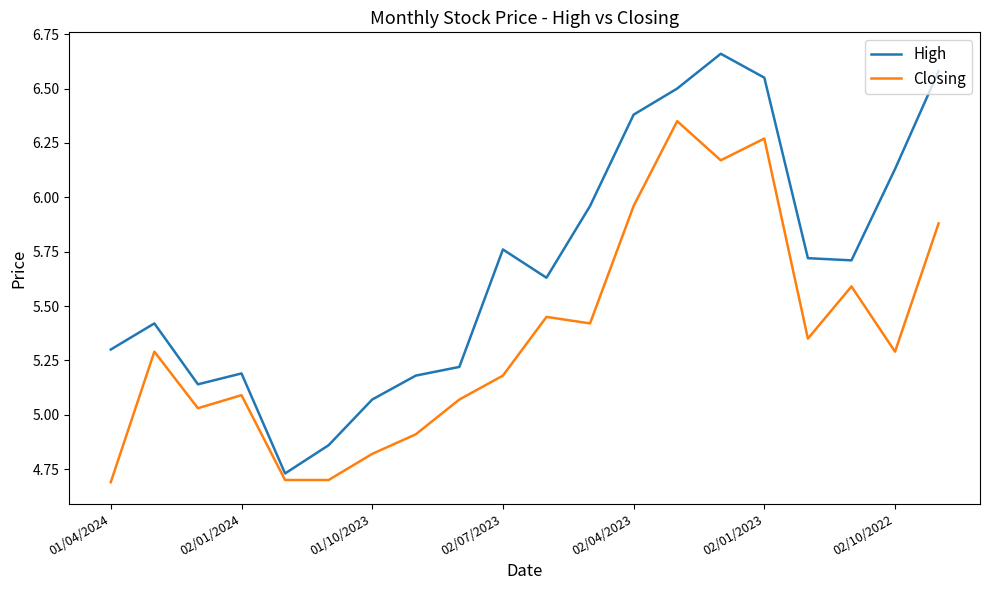

List the series in order of their peak value, lowest first.

Closing, High